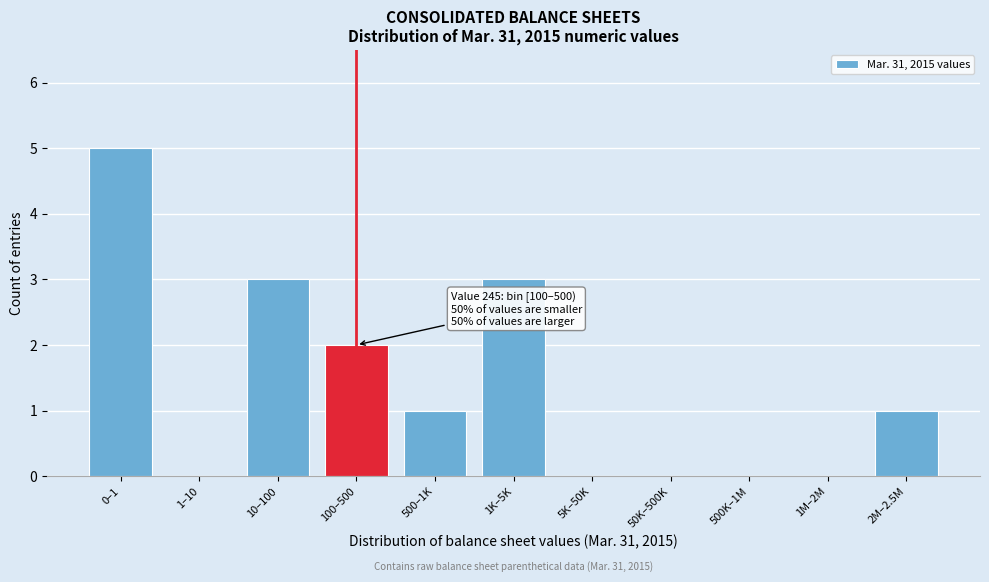

The value at 5K–50K is -2. True or false?

False